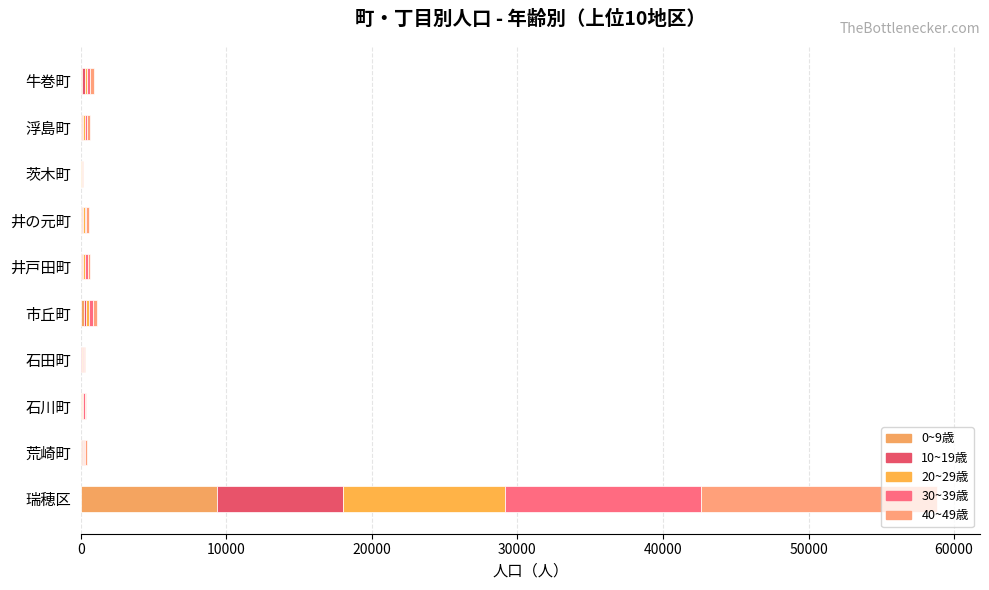

How many distinct data groups are displayed?

5